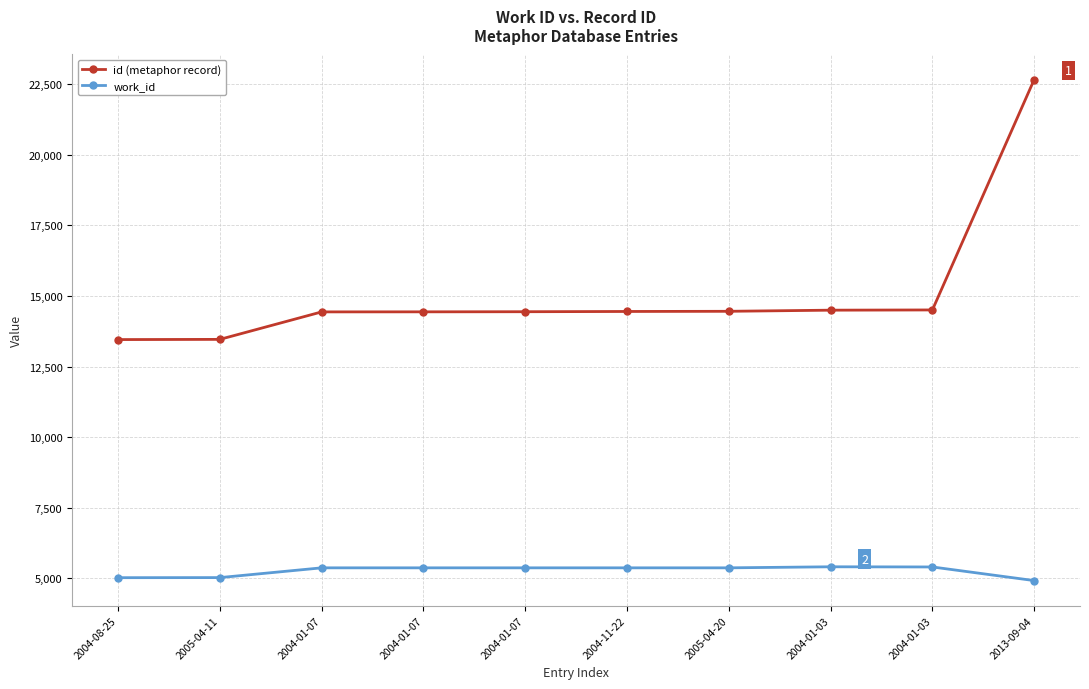

True or false: id (metaphor record) and work_id intersect in this chart.

False